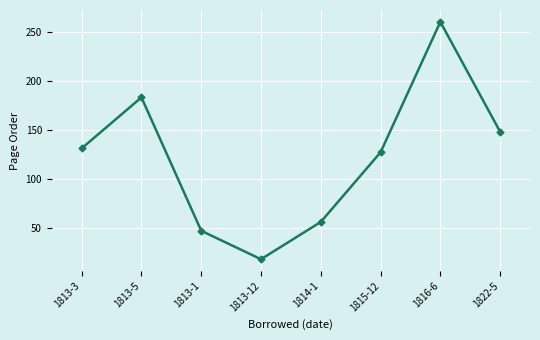

What is the value of the 6th point from the left?

127